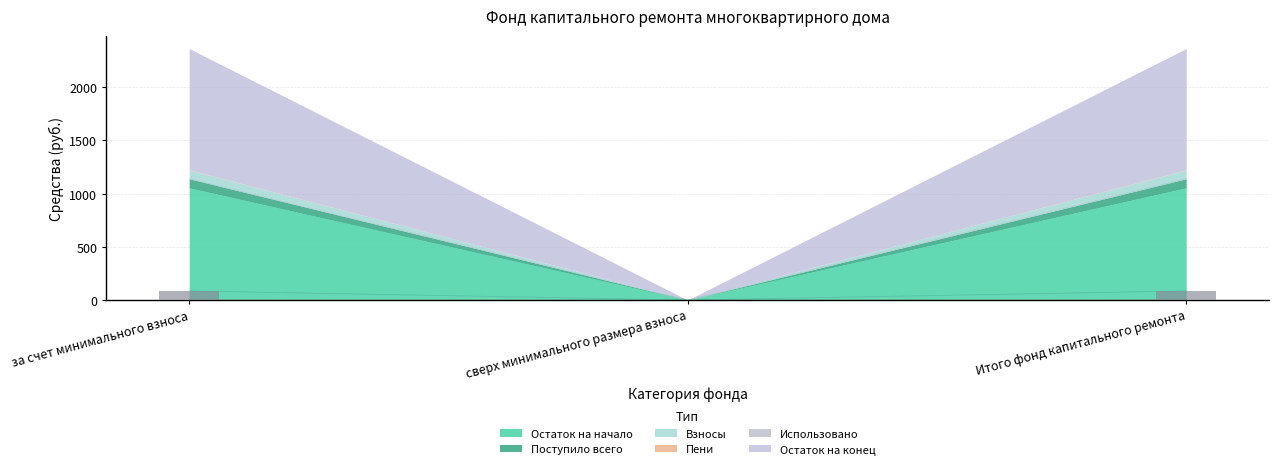

At which label does Взносы first exceed 82?

за счет минимального взноса